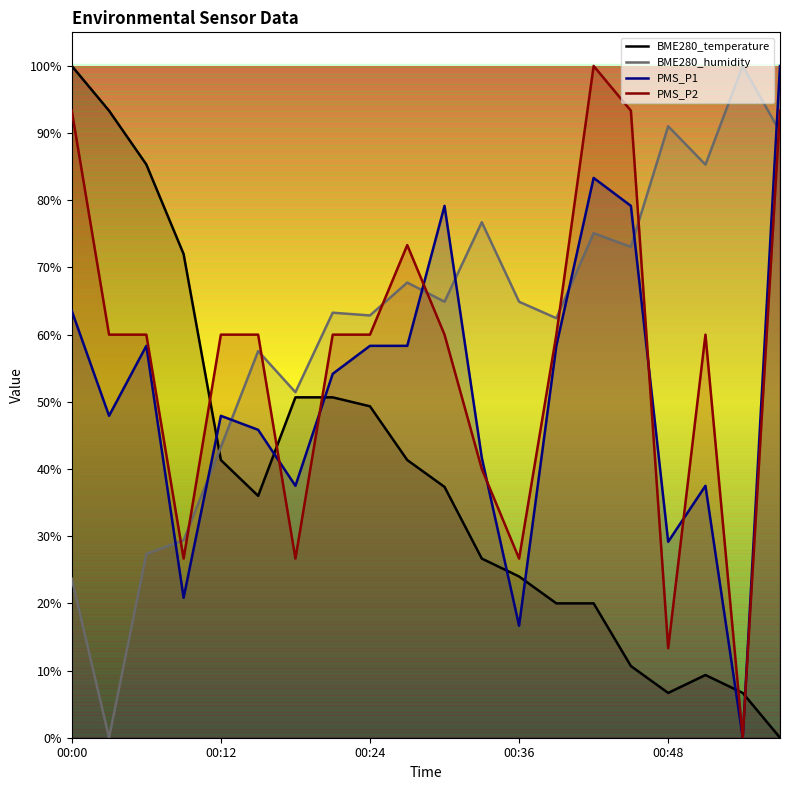

Which category has the highest value across all series?

00:57